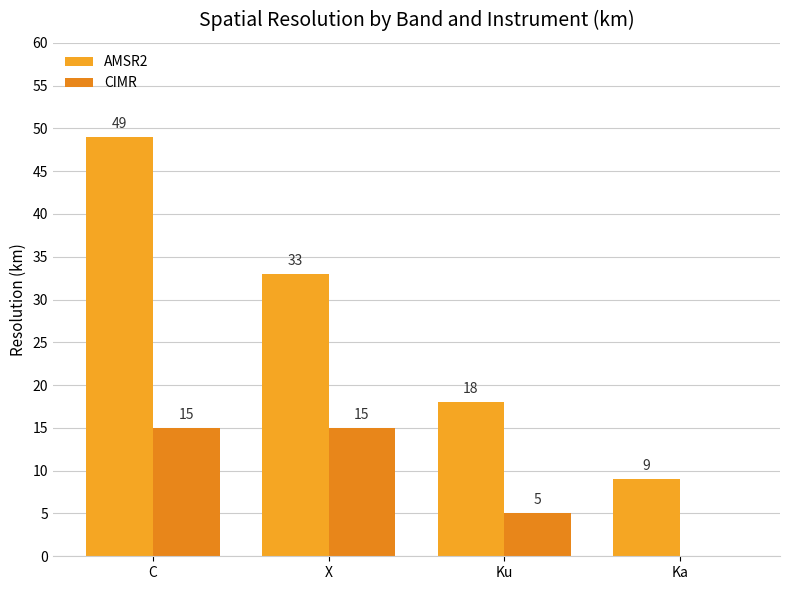

Does the chart contain stacked bars?

No